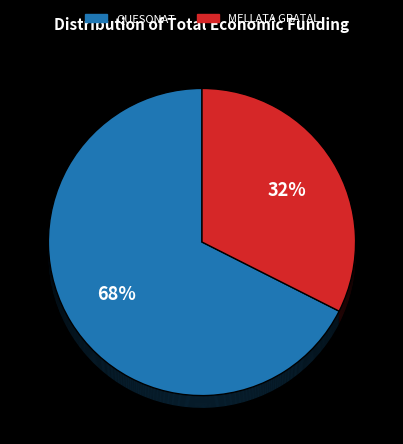

Is it true that Grupo Operativo MELLATA GRATAL is 32% of the pie?

True